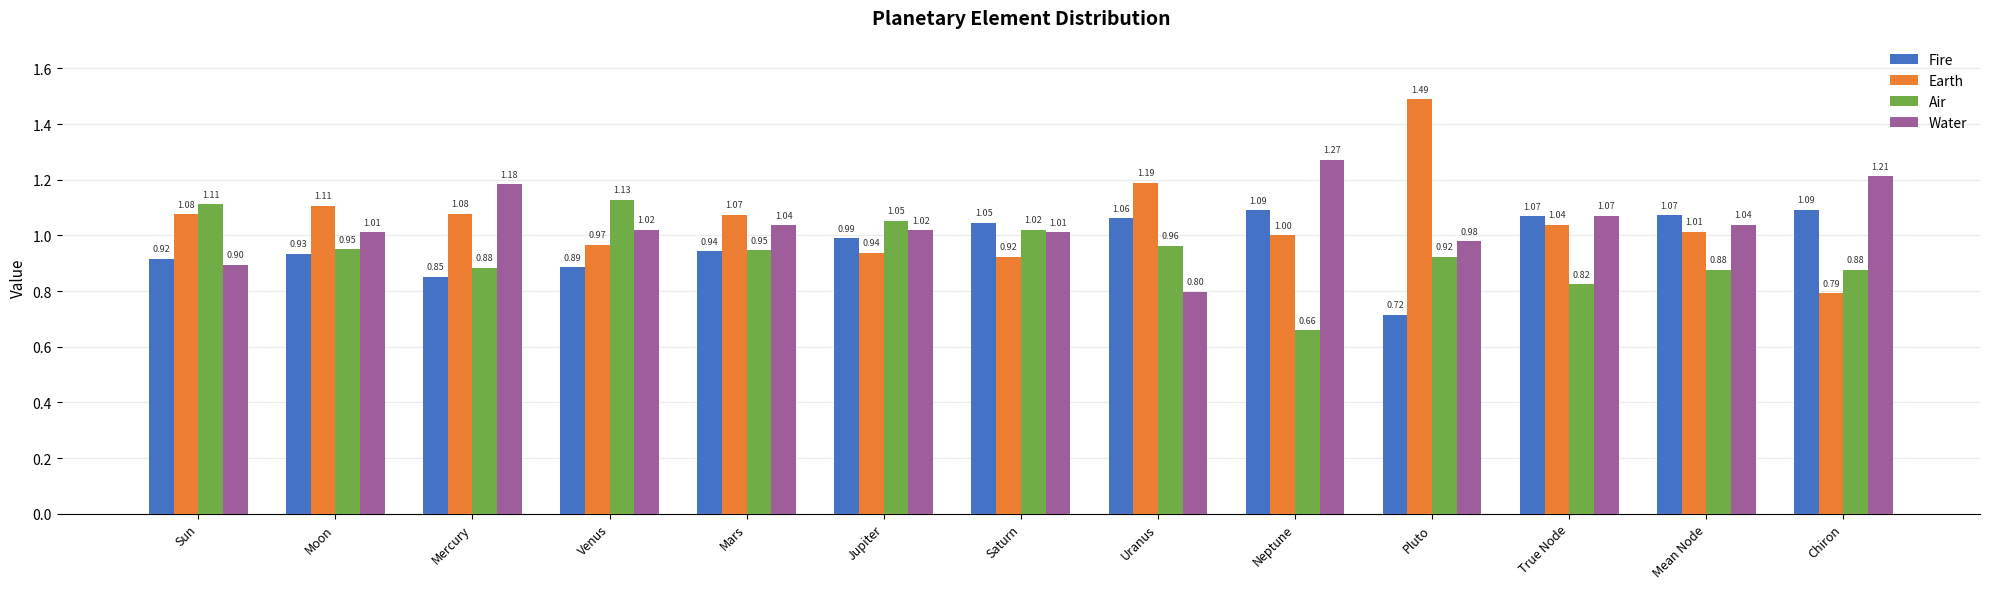

What is the total value across all series at Venus?

4.0